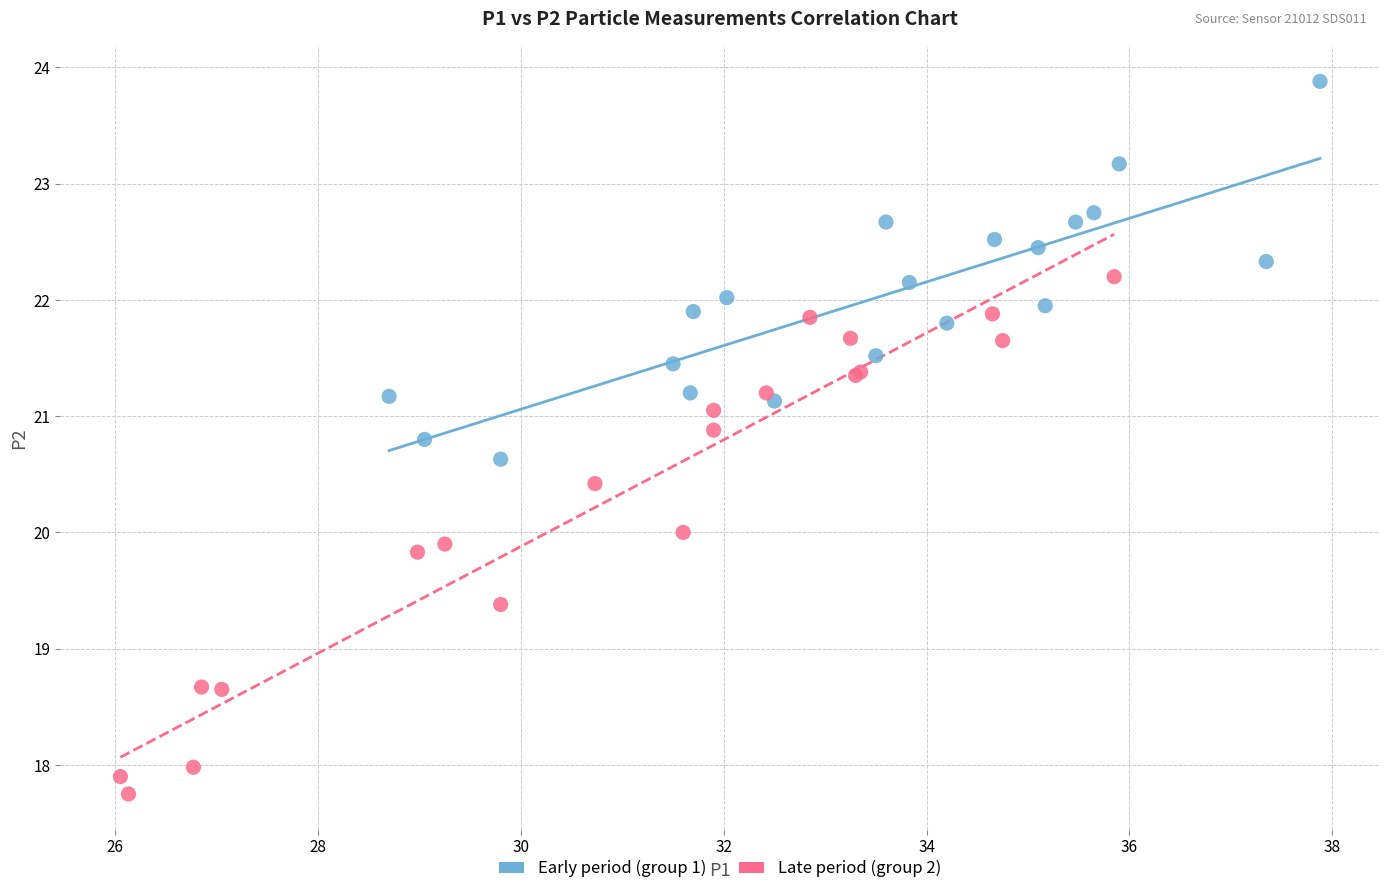

Which series has the widest spread of Y values?

Late period (group 2)